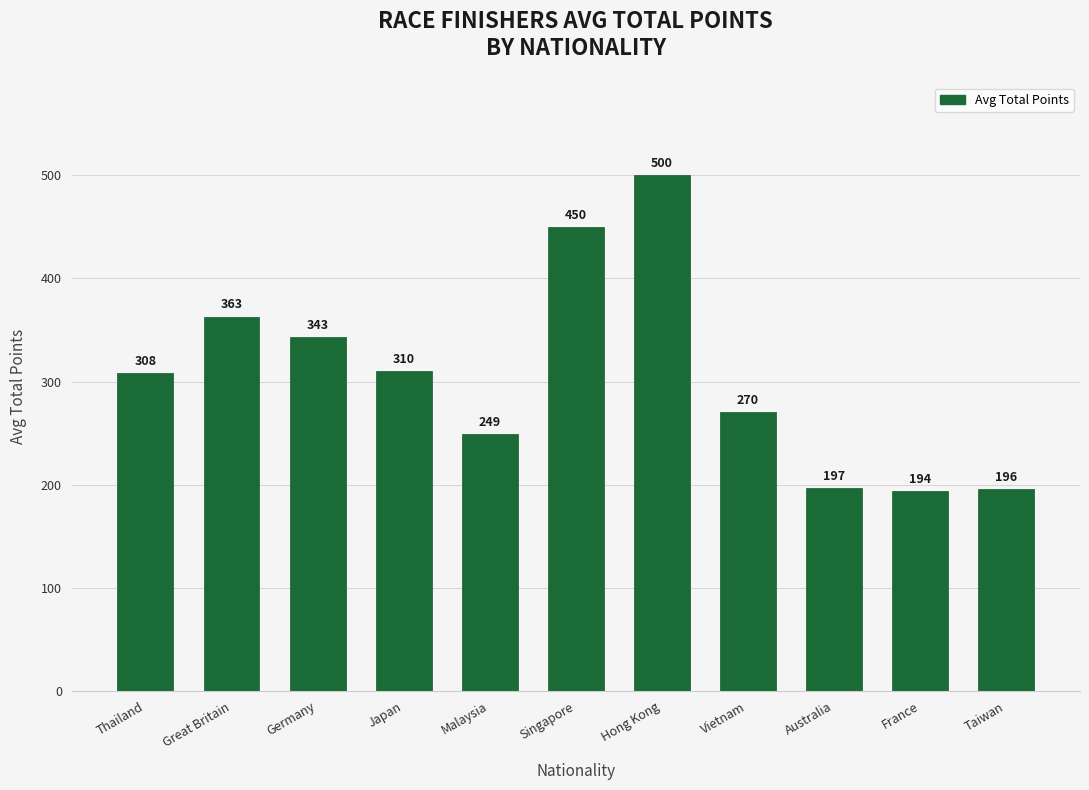

The value at Japan is 504. True or false?

False